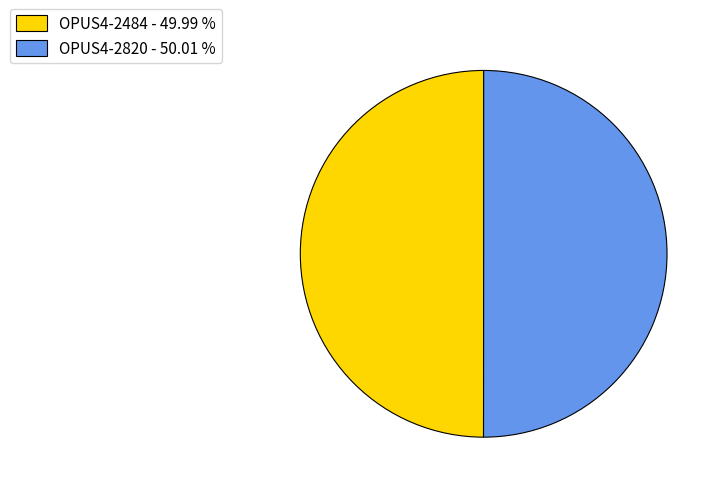

True or false: OPUS4-2484 accounts for 42% of the total.

False